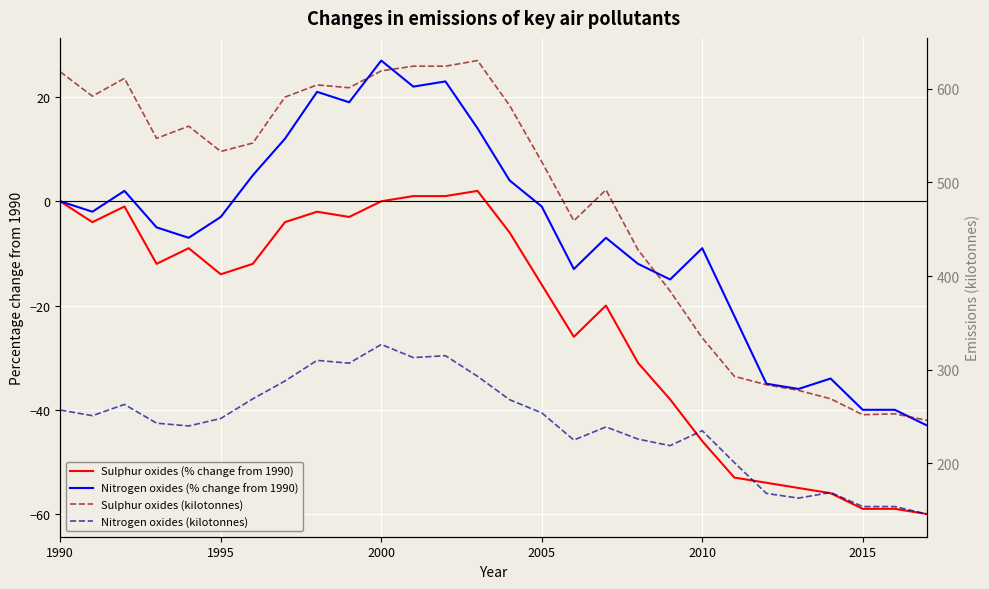

What is the value of the Sulphur oxides (kilotonnes) point at the 9th from the left?

604